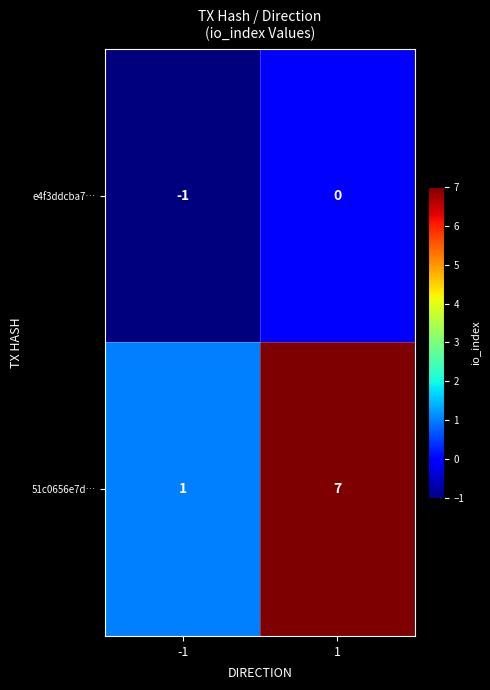

What is the difference between the 51c0656e7d… values at 1 and -1?

6